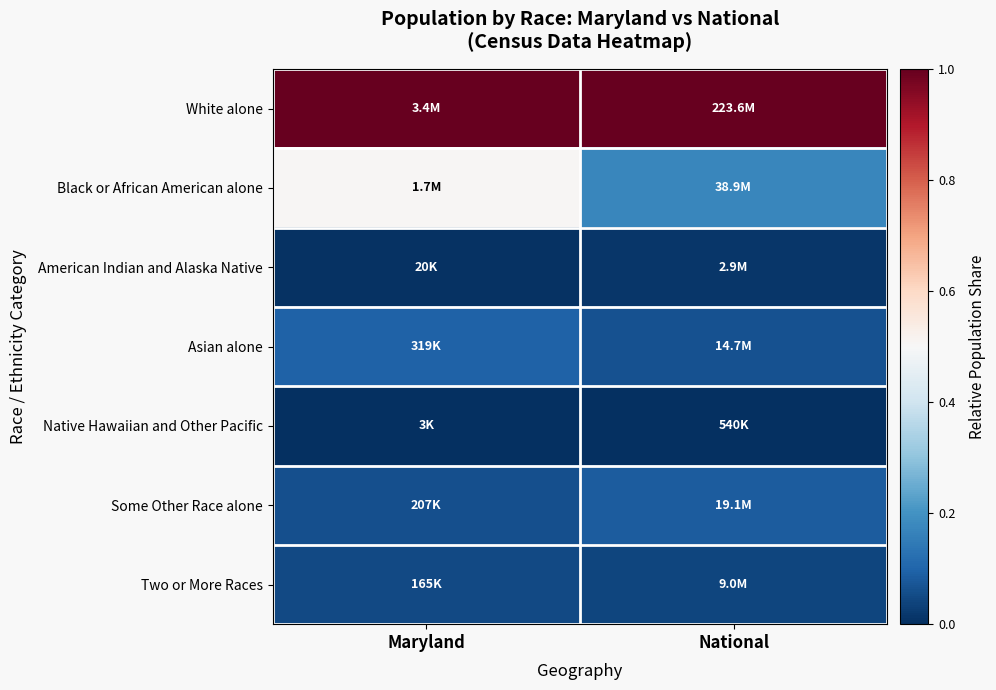

Reading left to right, what are all the values shown in this chart?

White alone: Maryland=1.0	National=1.0
Black or African American alone: Maryland=0.5	National=0.2
American Indian and Alaska Native: Maryland=0.0	National=0.0
Asian alone: Maryland=0.1	National=0.1
Native Hawaiian and Other Pacific: Maryland=0.0	National=0.0
Some Other Race alone: Maryland=0.1	National=0.1
Two or More Races: Maryland=0.0	National=0.0